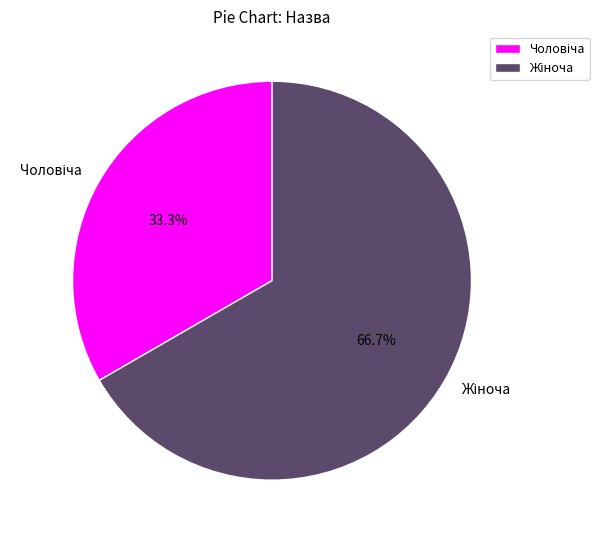

Count the number of slices in the pie.

2